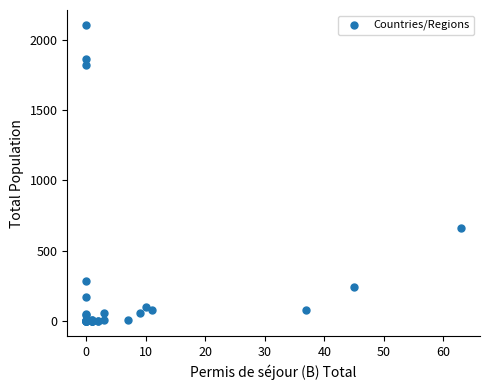

What Y value in the scatter plot is closest to 1052?

661